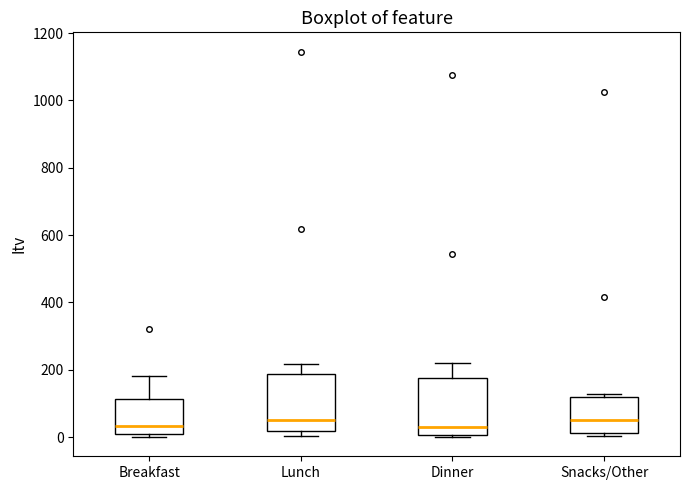

Reading left to right, transcribe this box plot: for each box, give where its median line is, the range the box spans, and where its two whiskers end, as read against the y-axis. The values are not printed on the chart, so give them approximately, as read against the axis.

Breakfast: median 40, box 0 to 120, whiskers 0 (just below the box's lower edge) to 180
Lunch: median 40, box 20 to 180, whiskers 0 to 220
Dinner: median 40, box 0 to 180, whiskers 0 (just below the box's lower edge) to 220
Snacks/Other: median 60, box 20 to 120, whiskers 0 to 120 (just above the box's upper edge)